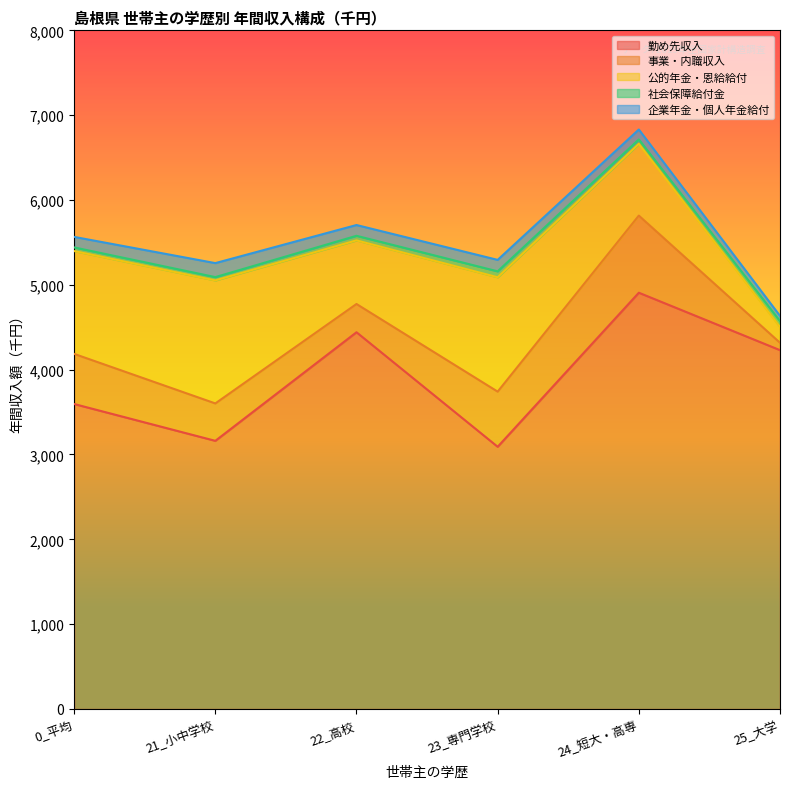

Which series has the largest total across all categories?

勤め先収入